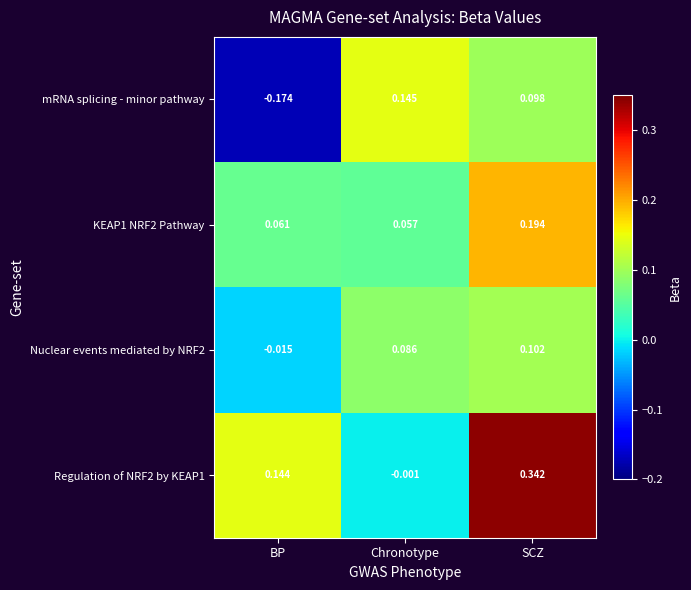

Where is KEAP1 NRF2 Pathway nearest to the value 0?

Chronotype